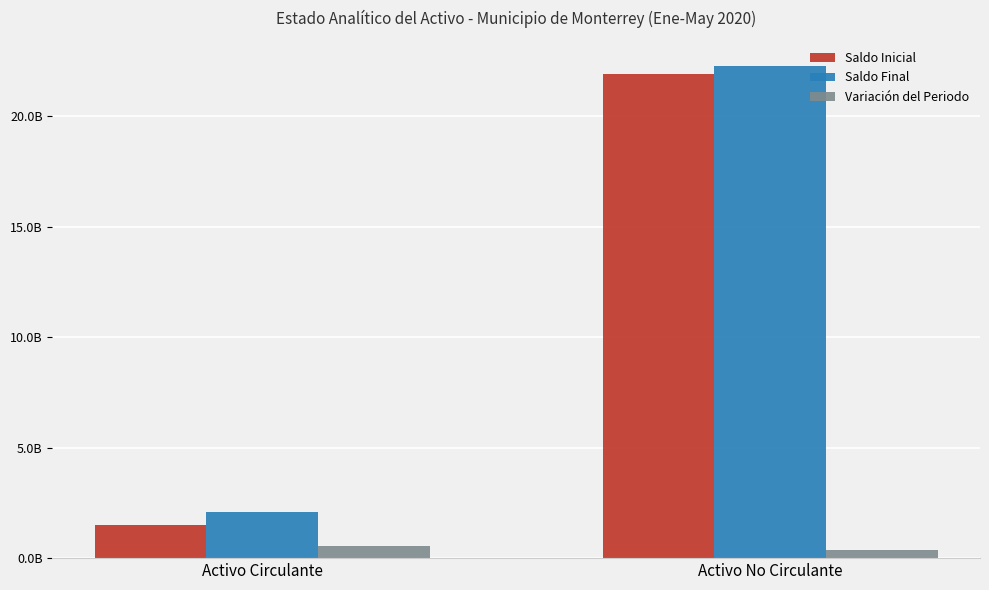

What are all the series names shown in the legend?

Saldo Inicial, Saldo Final, Variación del Periodo